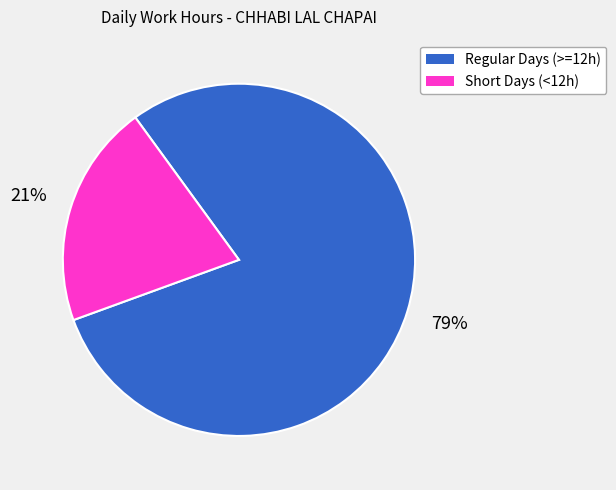

To the nearest percent, what is the average slice percentage?

50%